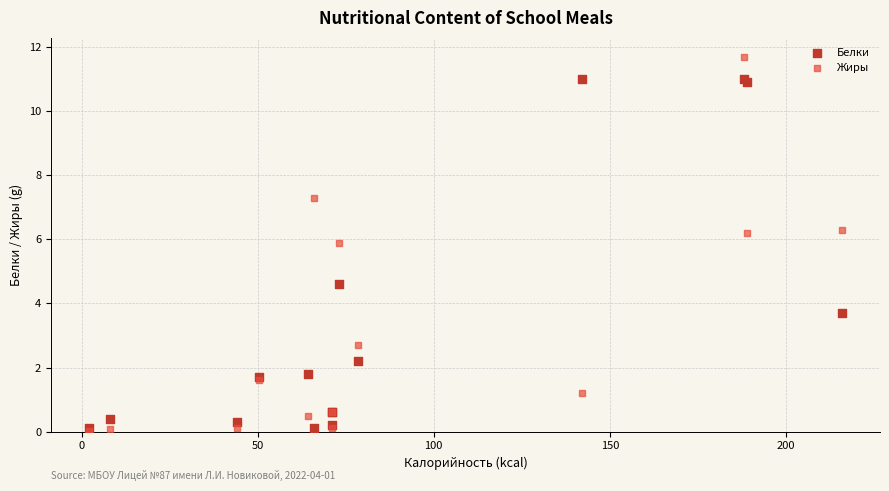

In the Белки series, what Y value is closest to 5?

4.6